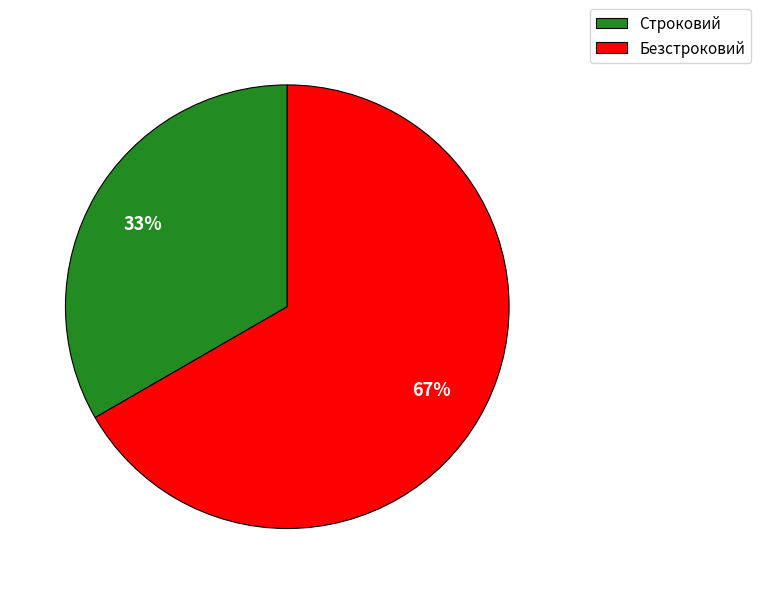

Rank the categories by value from highest to lowest.

Безстроковий, Строковий